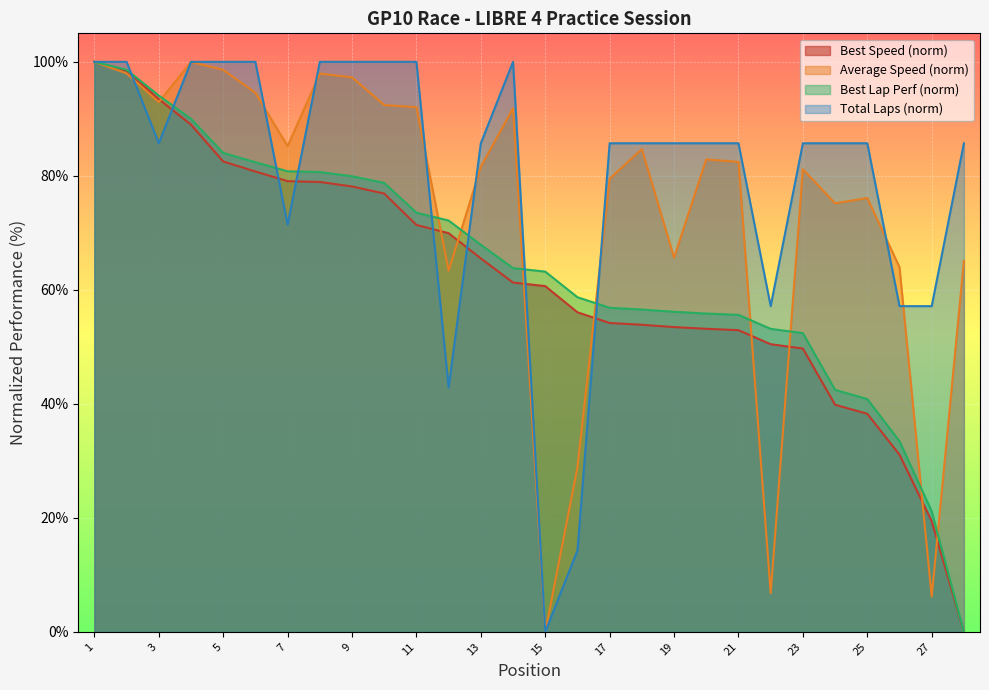

What is the greatest value displayed?

100.0